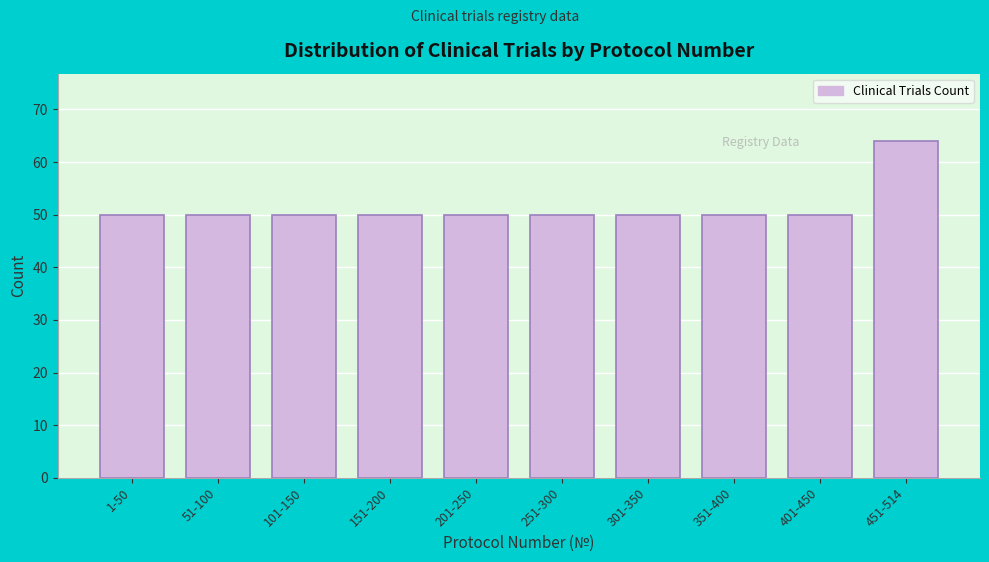

Reading right to left, what are all the values shown in this chart?

64	50	50	50	50	50	50	50	50	50